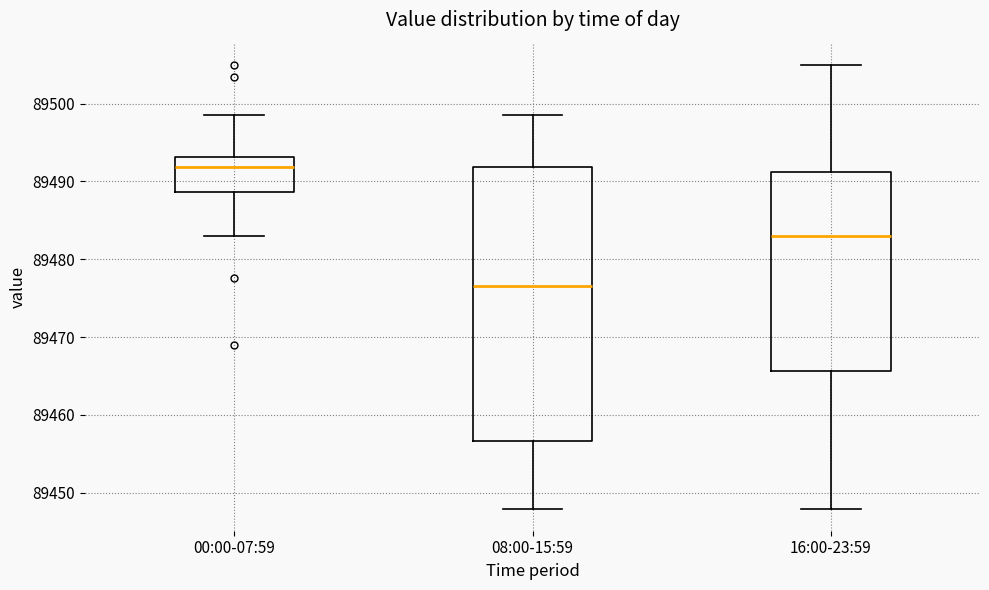

Which box has the lowest median line?

08:00-15:59